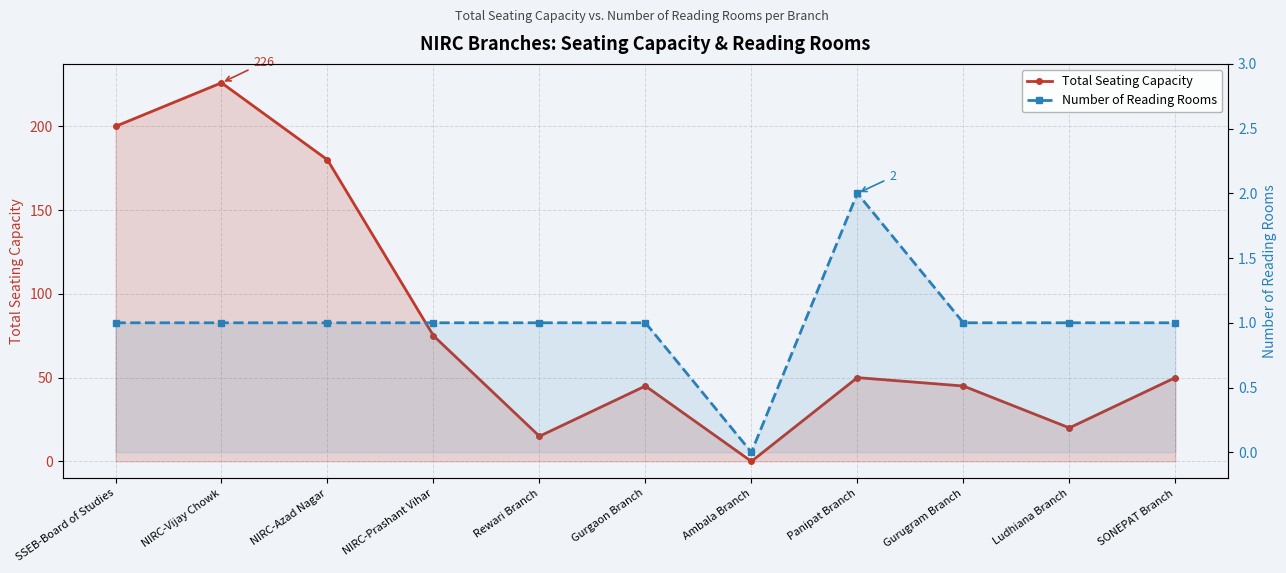

At how many categories does at least one series exceed 133?

3